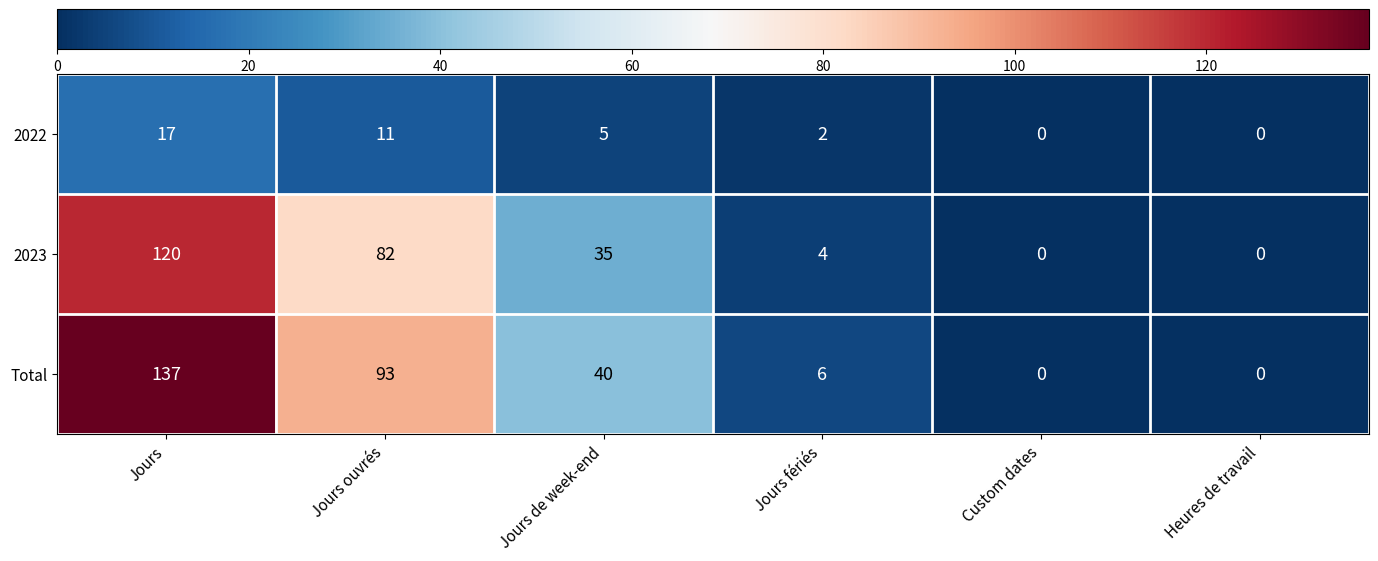

Count the number of categories in the chart.

6